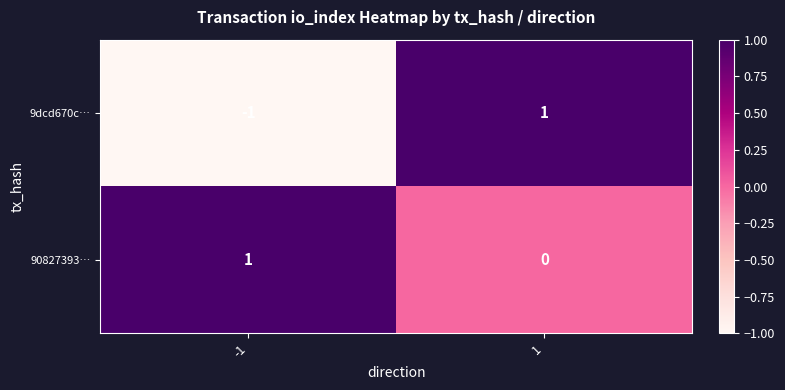

Reading left to right, list all the values displayed in this chart.

9dcd670c…: -1=-1	1=1
90827393…: -1=1	1=0